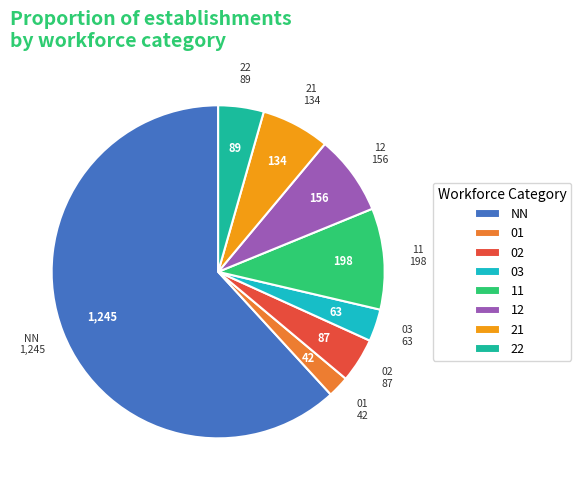

Does NN represent more than half of the total?

Yes